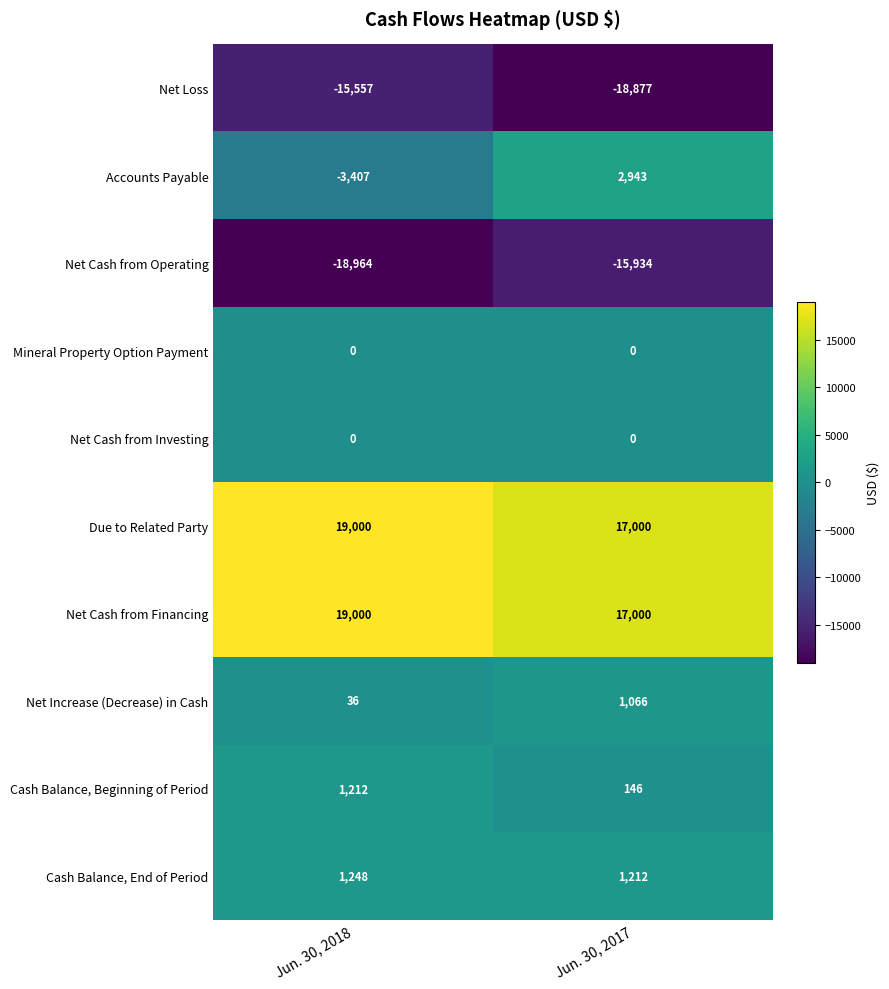

Where is Accounts Payable nearest to the value -232?

Jun. 30, 2018